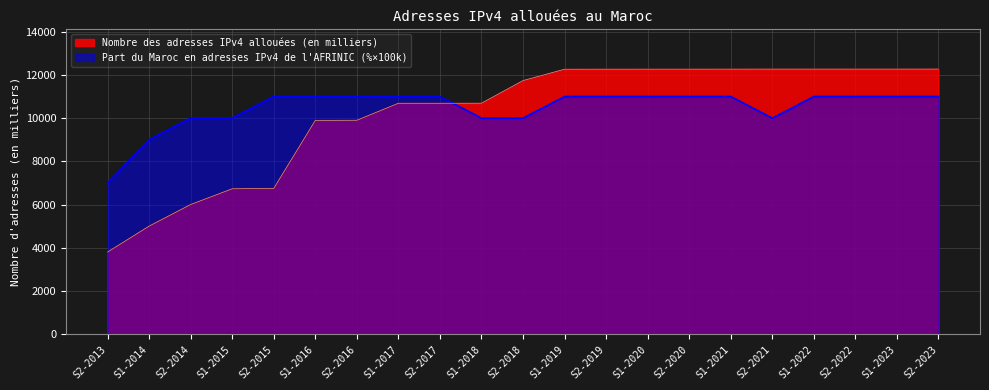

At which label does Part du Maroc en adresses IPv4 de lAFRINIC (%) reach its minimum?

S2-2013